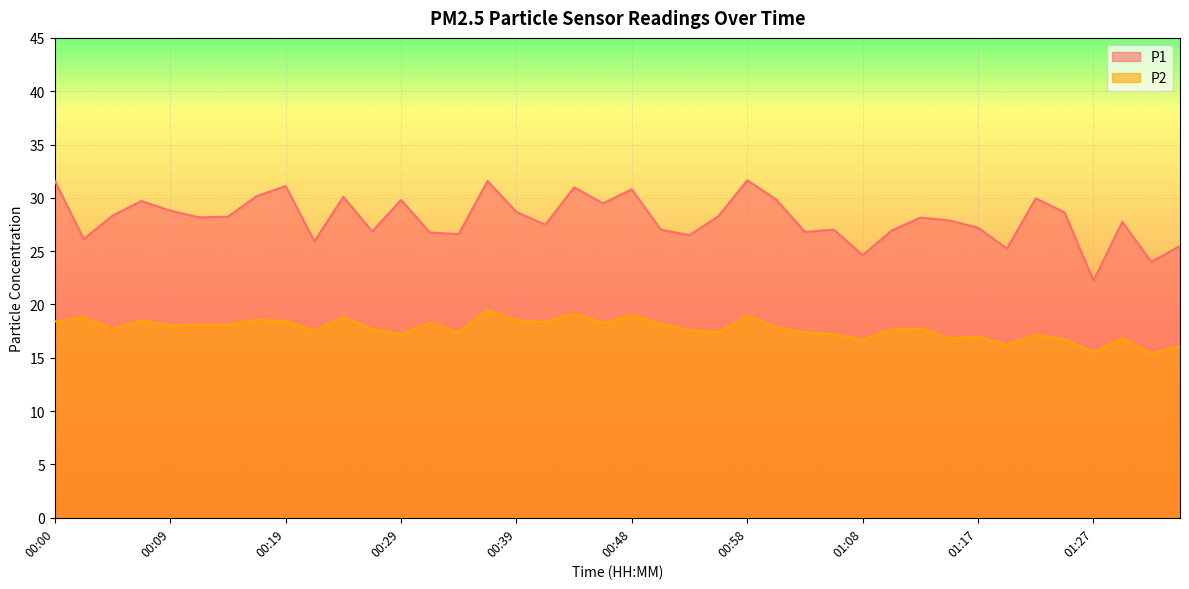

Reading right to left, list all the values displayed in this chart.

P1: 25.5	24.0	27.8	22.2	28.6	29.9	25.2	27.2	27.9	28.1	26.9	24.6	27.0	26.8	29.9	31.6	28.3	26.5	27.0	30.8	29.5	31.0	27.5	28.7	31.6	26.6	26.8	29.8	26.9	30.1	25.9	31.1	30.2	28.2	28.2	28.8	29.7	28.3	26.1	31.6
P2: 16.1	15.4	16.8	15.6	16.7	17.1	16.2	17.0	16.8	17.8	17.6	16.7	17.2	17.4	17.9	18.9	17.4	17.6	18.2	19.0	18.3	19.1	18.4	18.5	19.4	17.4	18.2	17.2	17.7	18.8	17.6	18.4	18.6	18.1	18.1	18.1	18.5	17.7	18.8	18.4